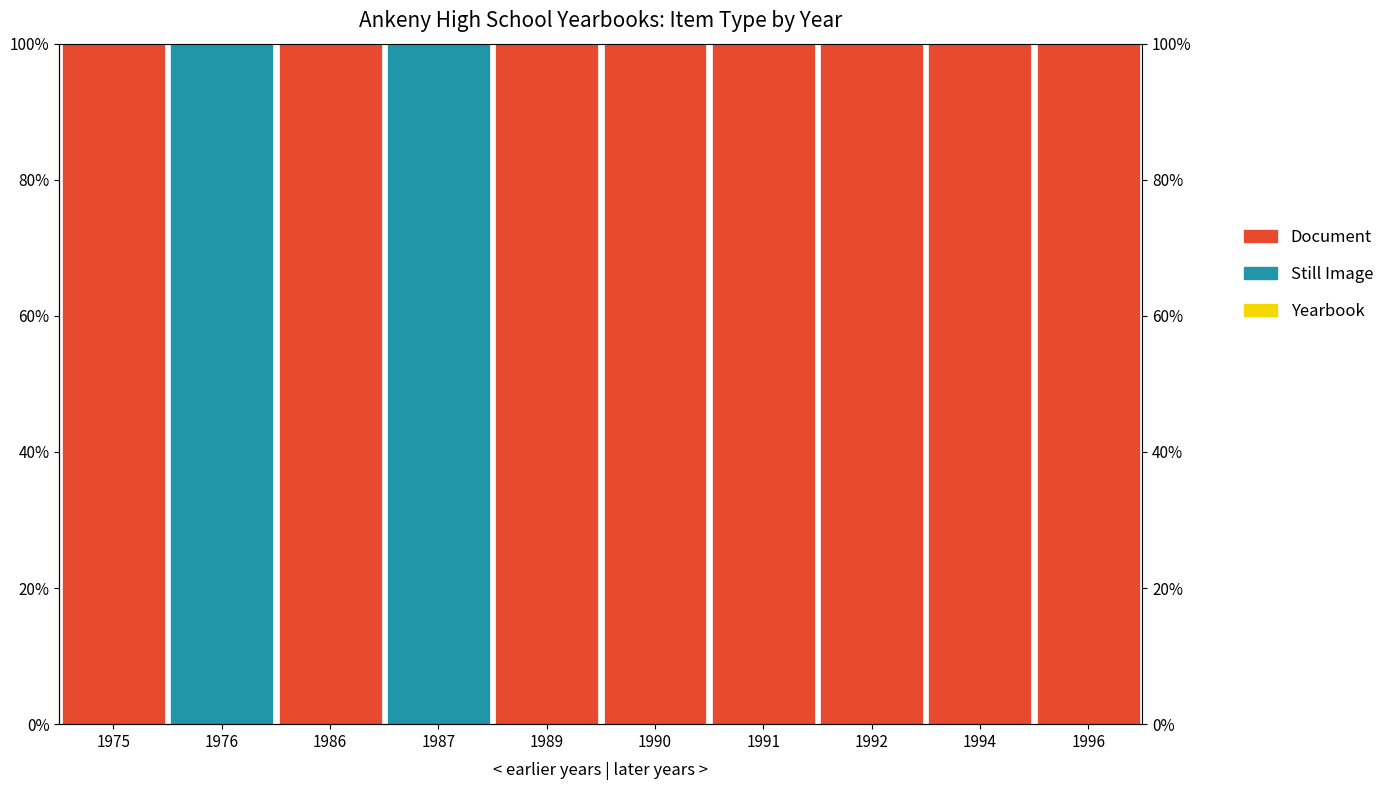

Reading left to right, what are all the values shown in this chart?

Document: 1	0	1	0	1	1	1	1	1	1
Still Image: 0	1	0	1	0	0	0	0	0	0
Yearbook: 0	0	0	0	0	0	0	0	0	0